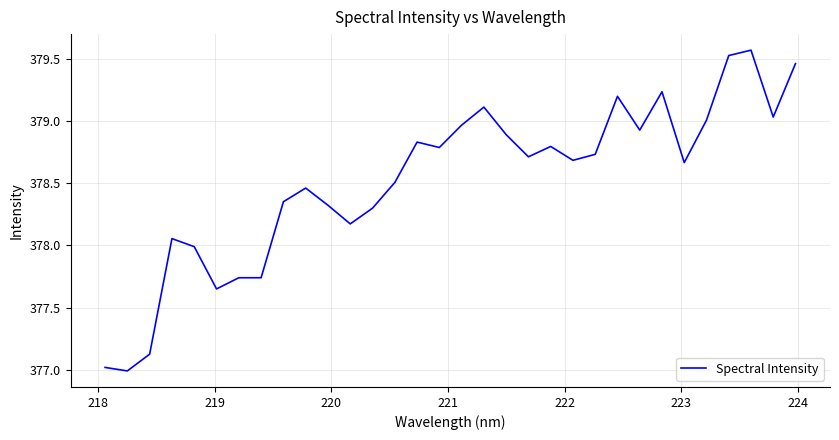

What is the minimum value shown in the chart?

377.0